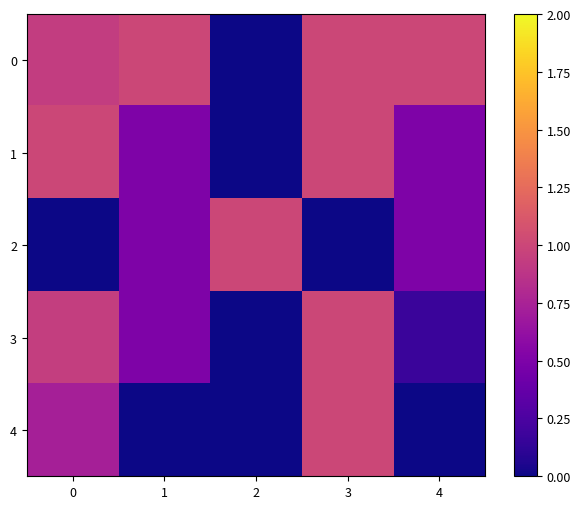

Reading left to right, list all the values displayed in this chart.

0: 0=0.9	1=1.0	2=0.0	3=1.0	4=1.0
1: 0=1.0	1=0.5	2=0.0	3=1.0	4=0.5
2: 0=0.0	1=0.5	2=1.0	3=0.0	4=0.5
3: 0=0.9	1=0.5	2=0.0	3=1.0	4=0.2
4: 0=0.7	1=0.0	2=0.0	3=1.0	4=0.0